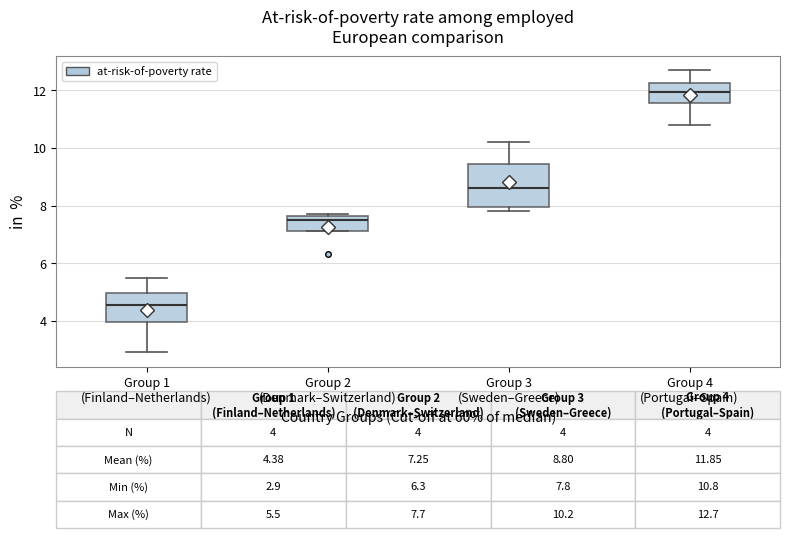

Which box's median line is the lowest?

Group 1 (Finland–Netherlands)